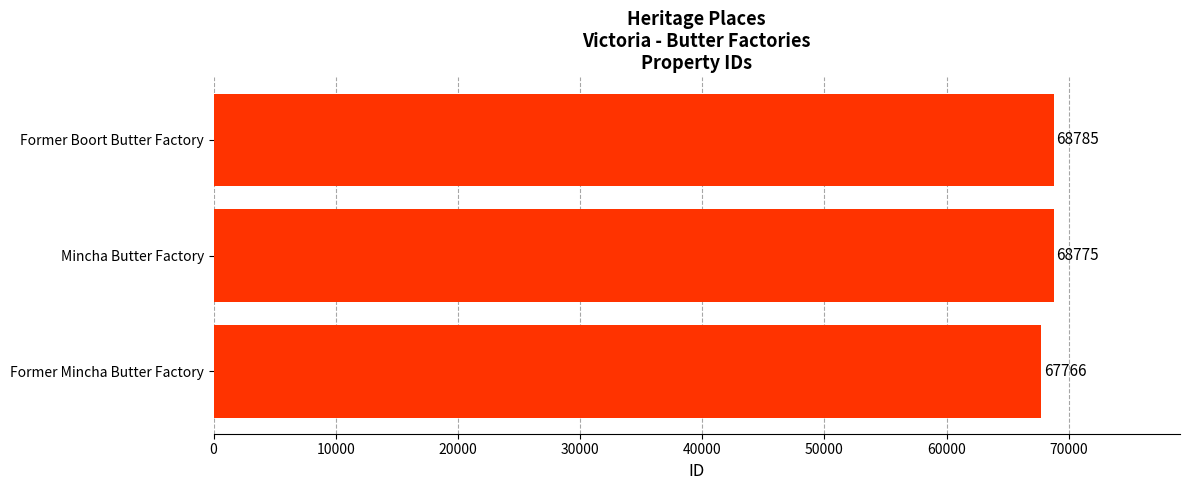

What is the change in value from Mincha Butter Factory to Former Boort Butter Factory?

+10